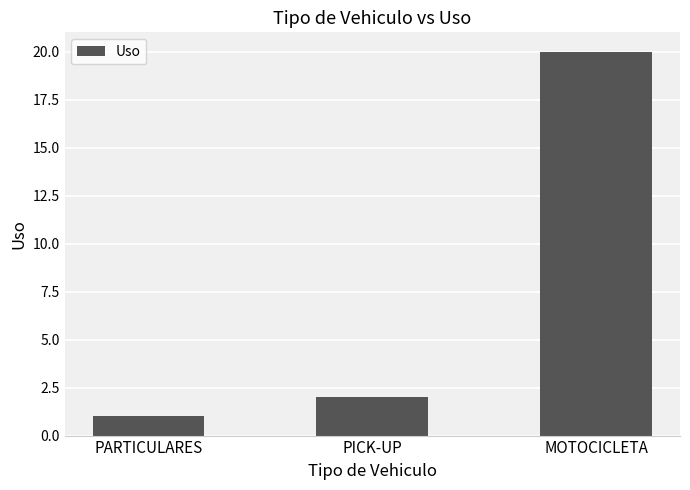

Are the bars grouped side by side (vs. stacked)?

No